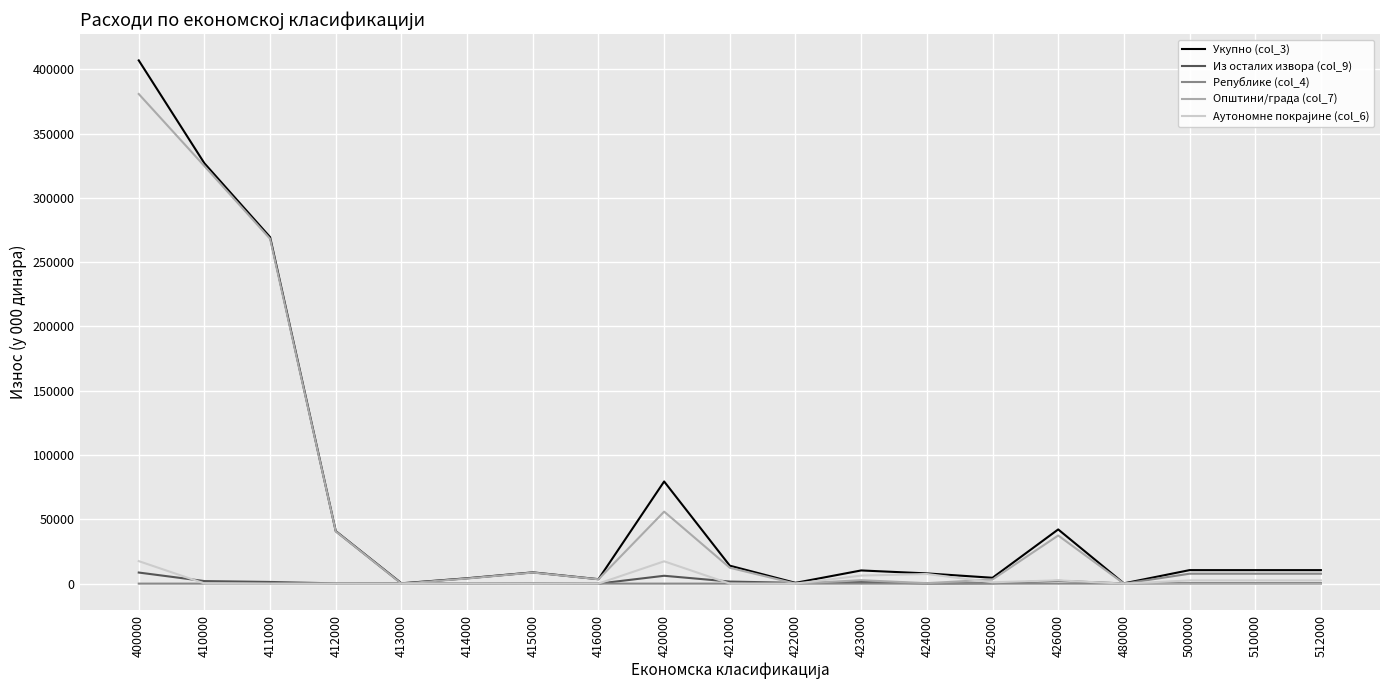

What is the maximum value for Републике (col_4)?

7700